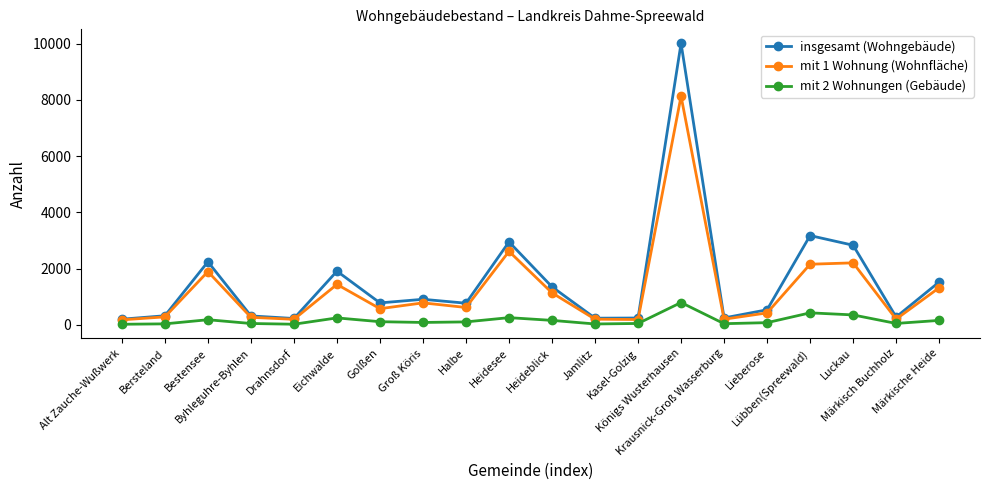

Does the chart have visible grid lines?

No